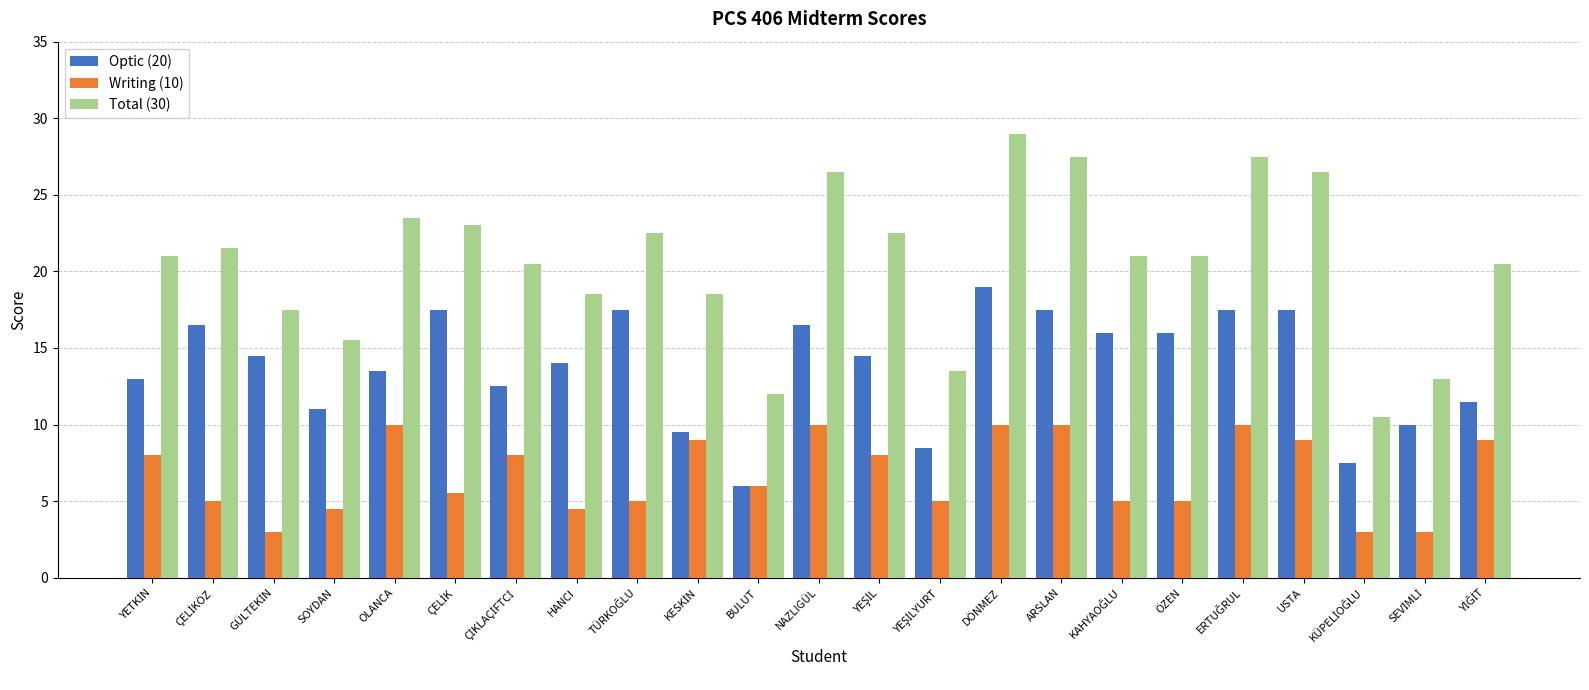

The value of Total (30) at NAZLIGÜL is 26.5. True or false?

True